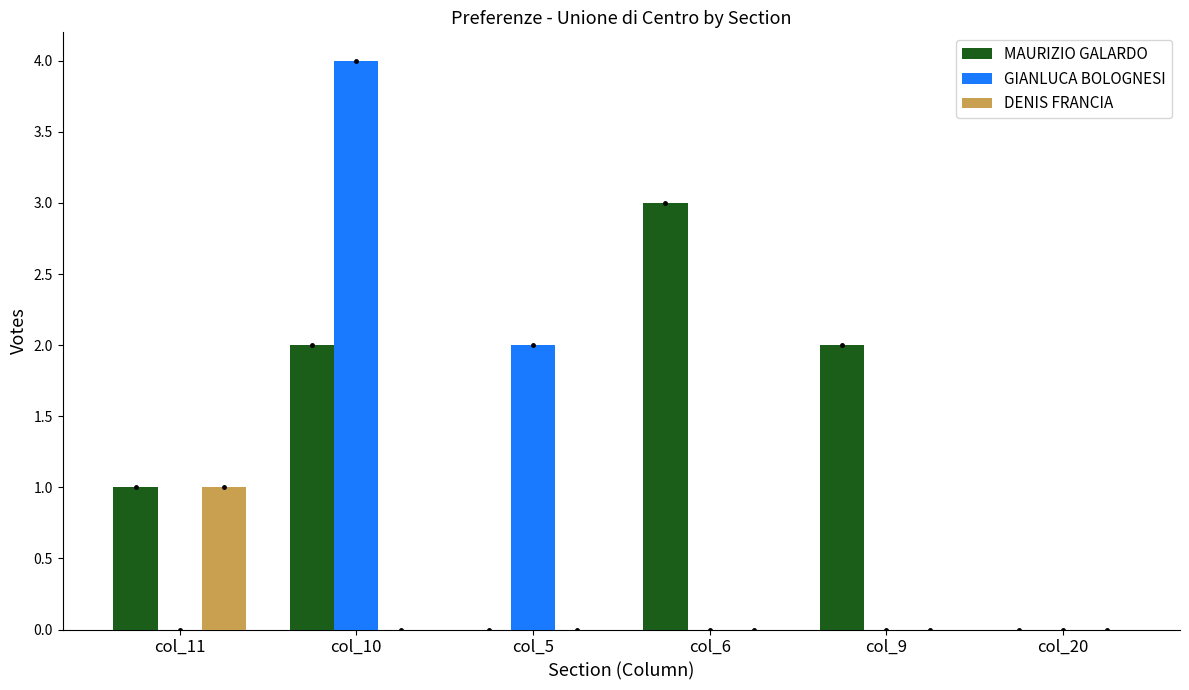

Between col_11 and col_10, which series saw the biggest shift?

GIANLUCA BOLOGNESI